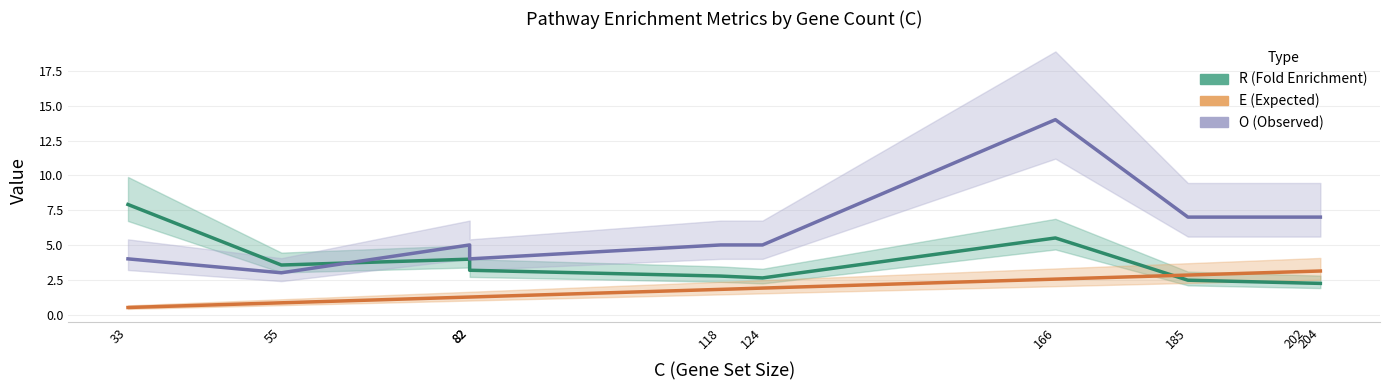

Does the chart have visible grid lines?

Yes